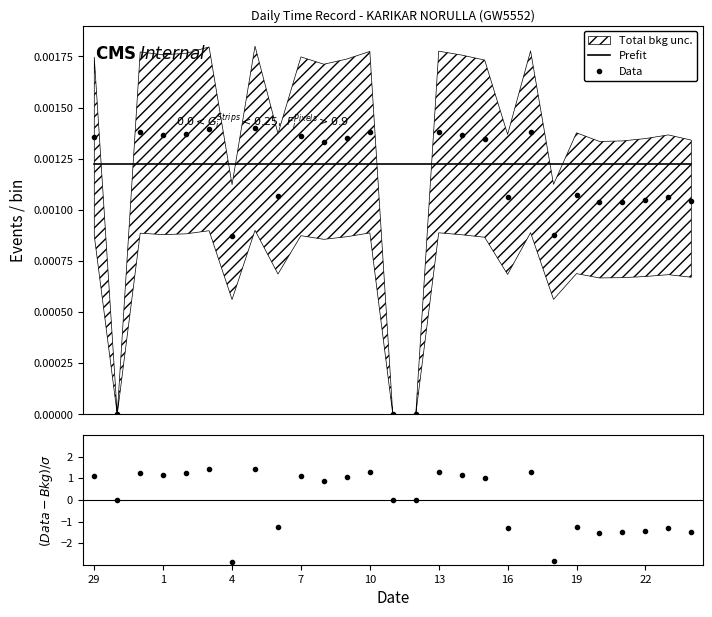

Where is the data nearest to the value 0?

30